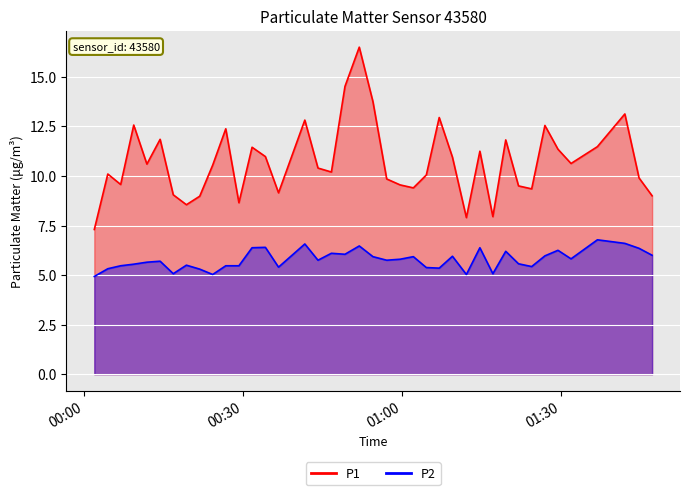

What is the difference between the P1 values at 2022-08-25T00:31:43 and 2022-08-25T00:46:42?

1.2